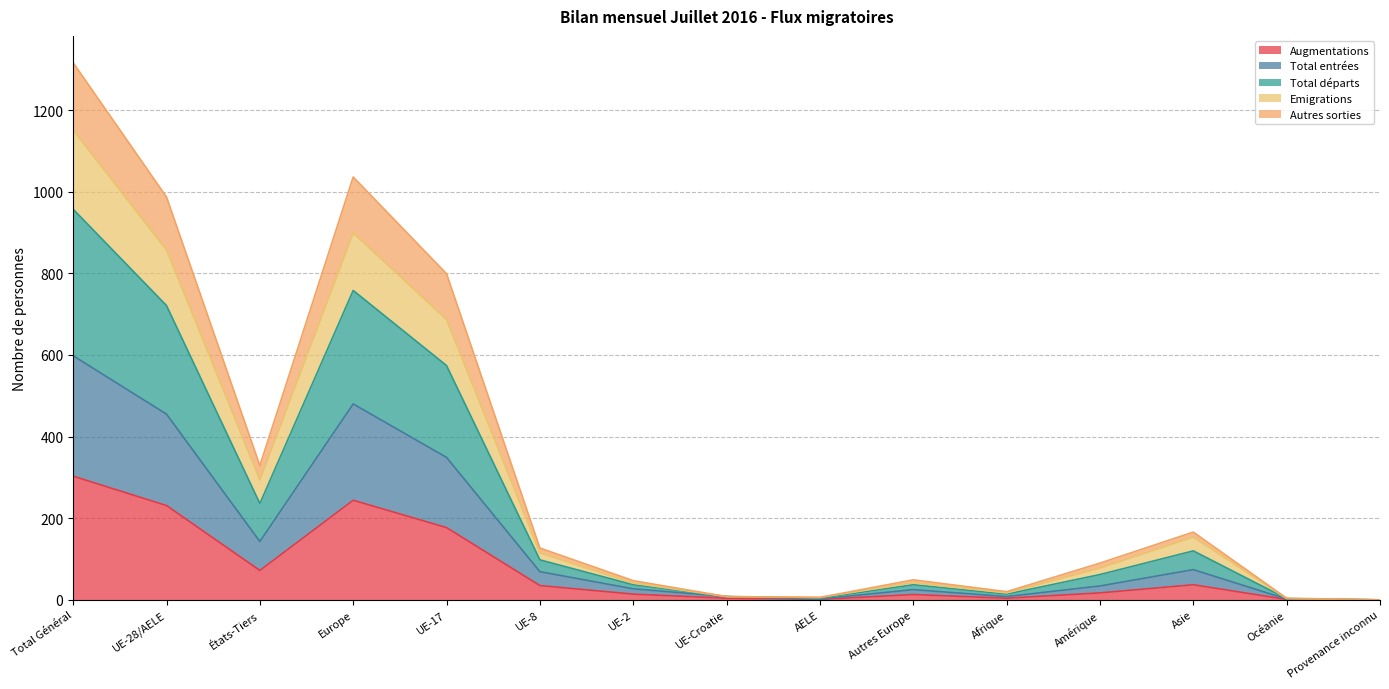

How many lines are shown in the chart?

5